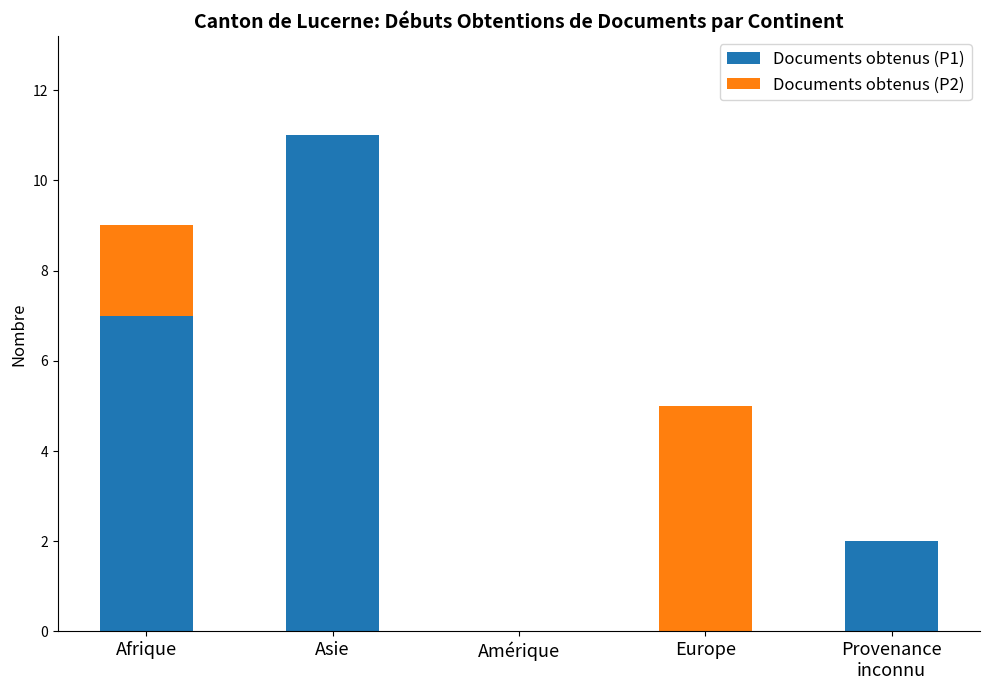

The value of Documents obtenus (P1) at Asie is 11. True or false?

True